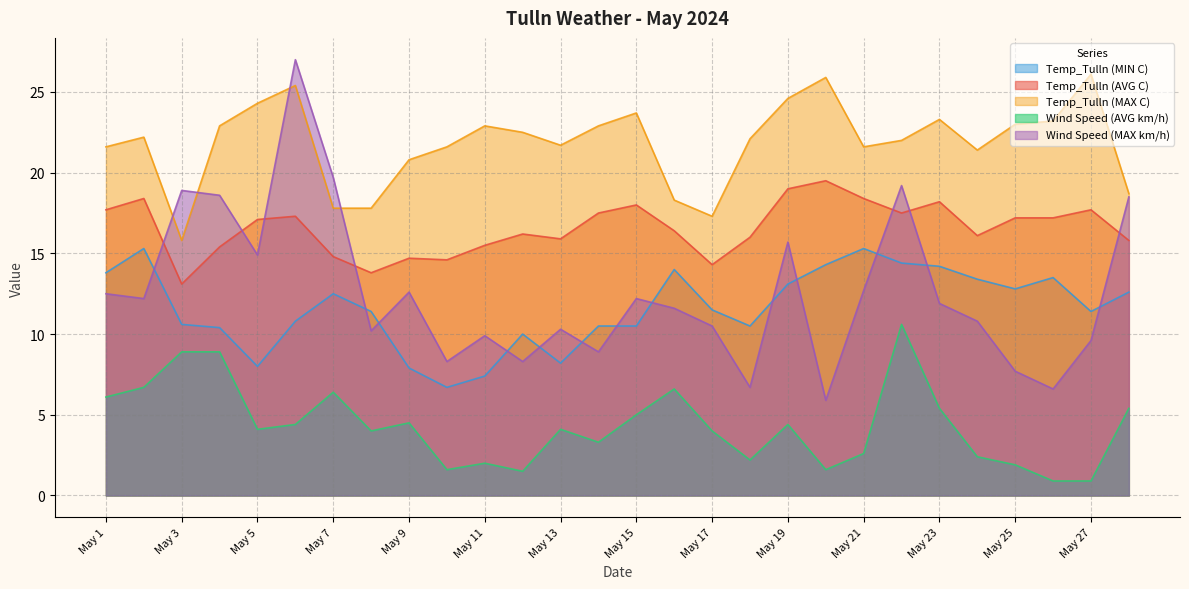

Rank the series at May 20 from highest to lowest value.

Temp_Tulln (MAX C), Temp_Tulln (AVG C), Temp_Tulln (MIN C), Wind Speed (MAX km/h), Wind Speed (AVG km/h)